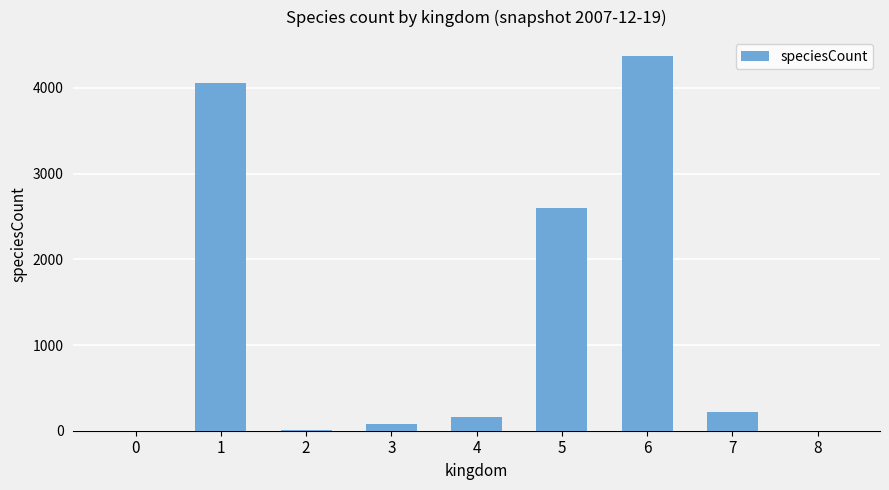

What is the approximate value at 4, to the nearest 50?

150